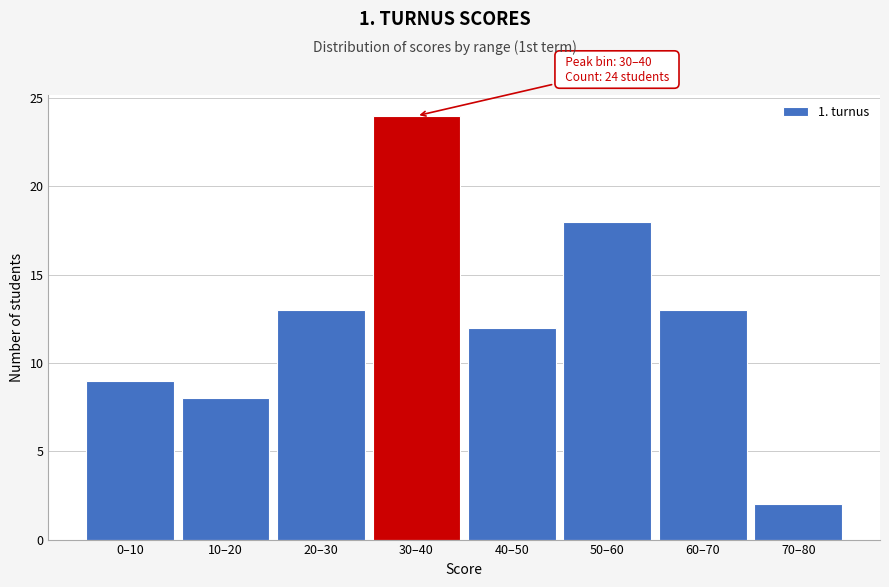

Reading left to right, what are all the values shown in this chart?

9	8	13	24	12	18	13	2